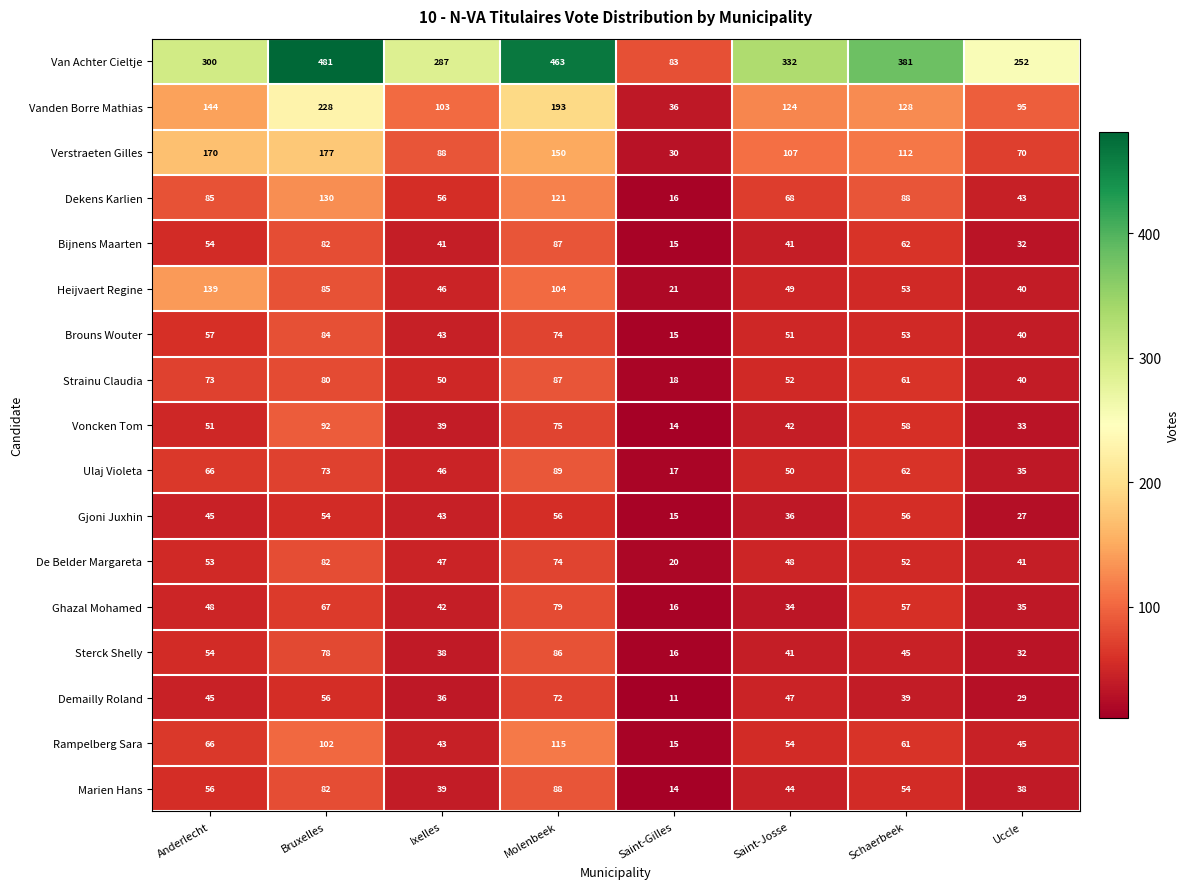

At how many categories does at least one series exceed 286?

6